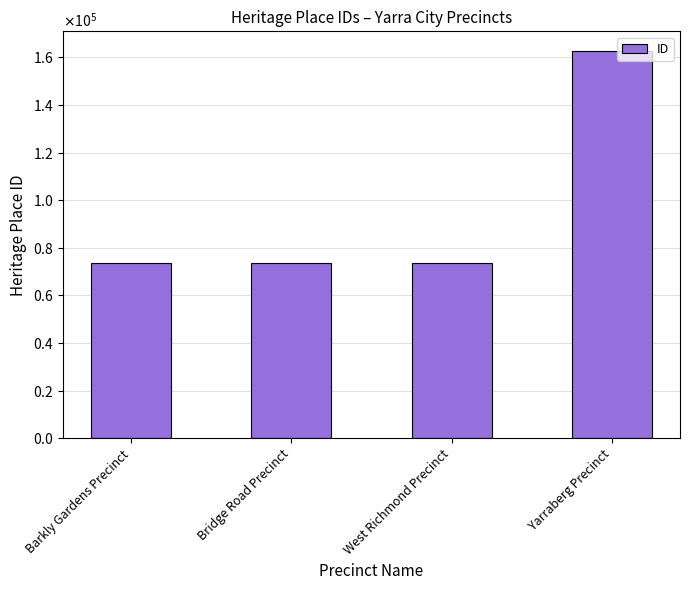

Does the chart contain any negative values?

No